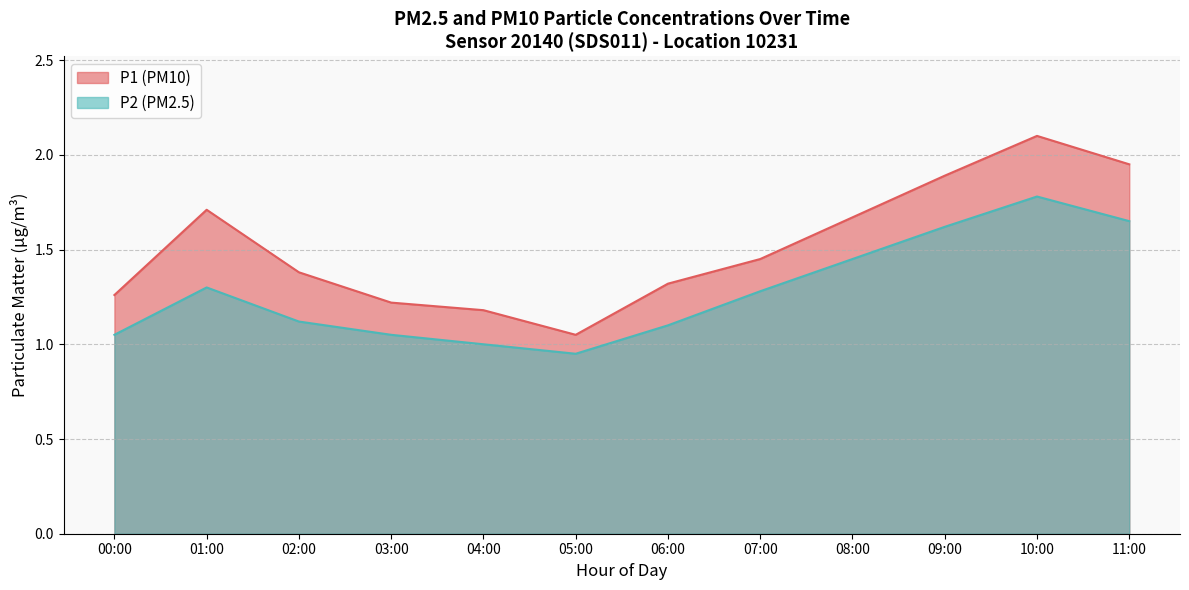

What position from the left is 11:00?

12